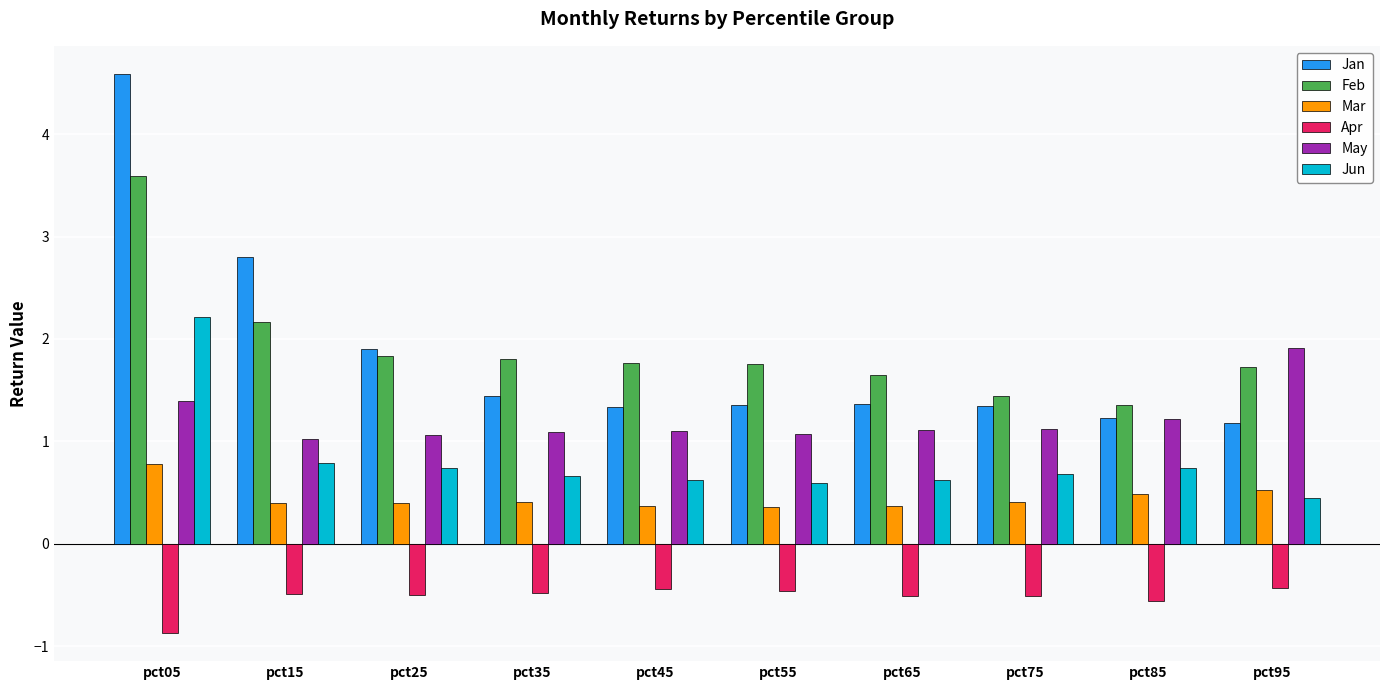

Is it true that Jan equals 2.0 at pct35?

False